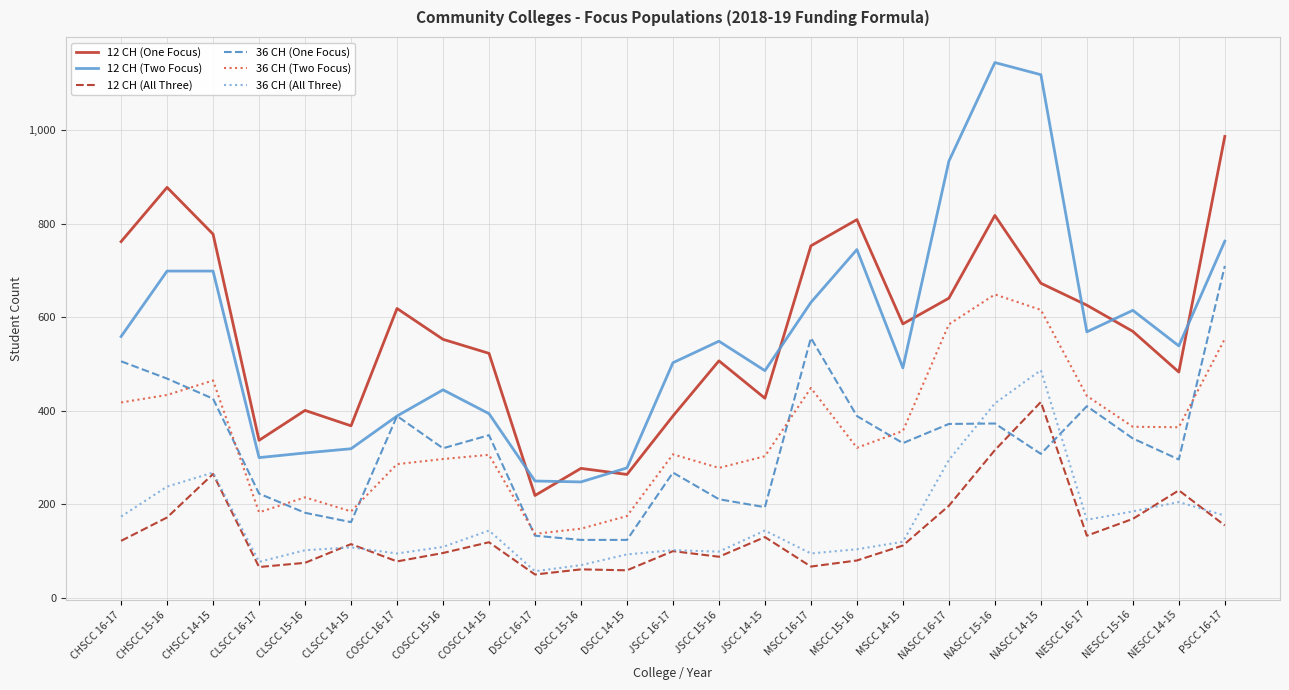

Between JSCC 14-15 and NASCC 15-16, which series saw the biggest shift?

12 CH (Two Focus)